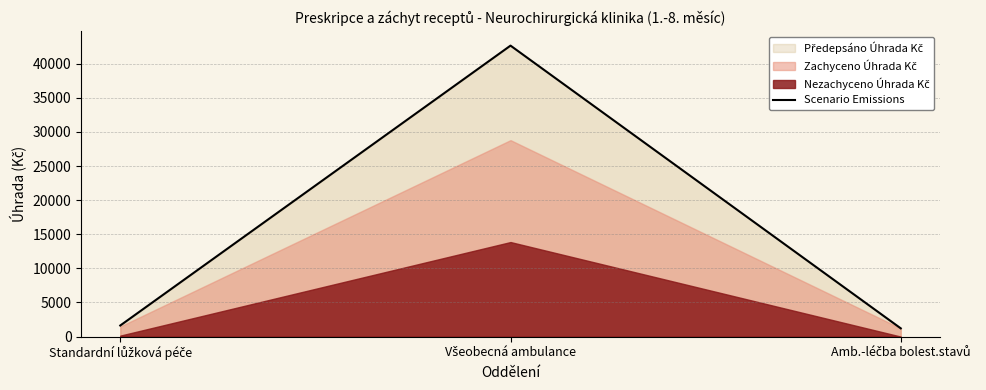

At which category does the chart reach its minimum across all series?

Amb.-léčba bolest.stavů